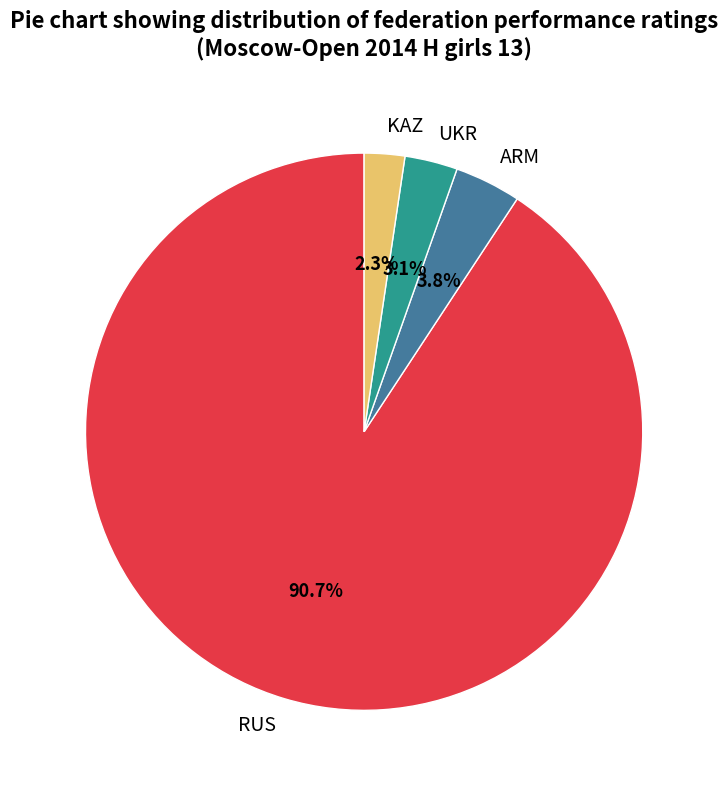

What is the smallest slice in the pie chart?

KAZ